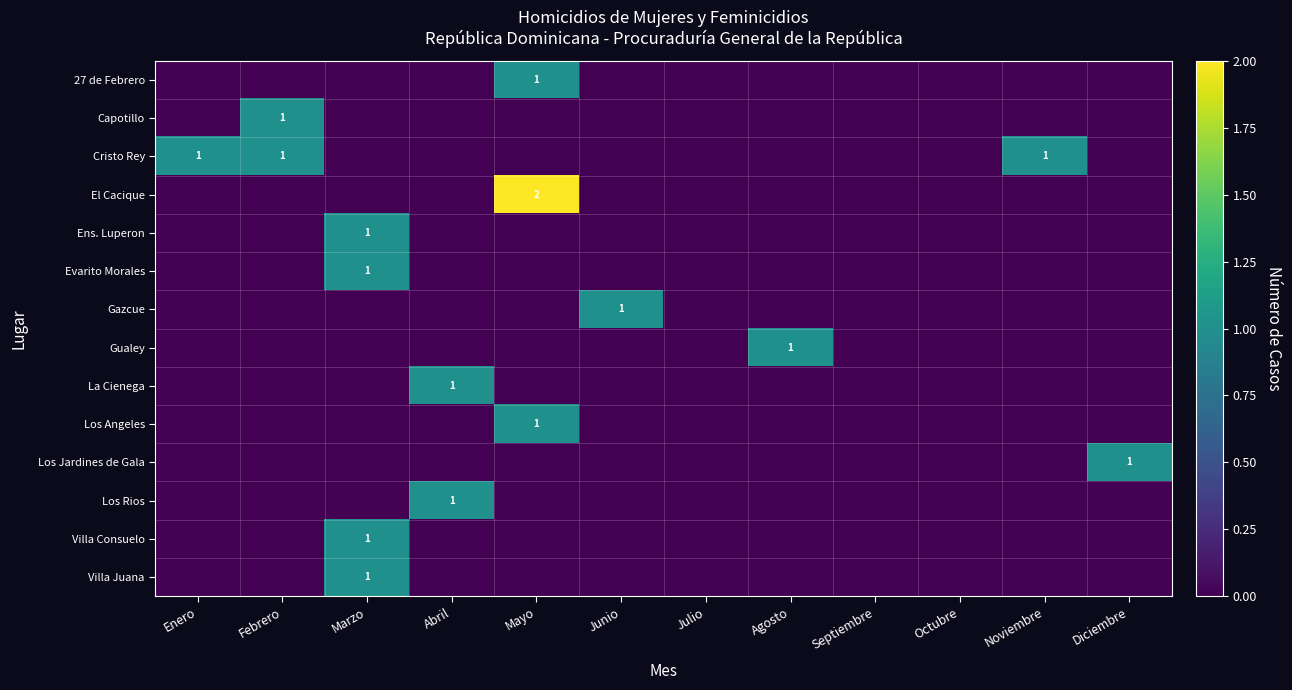

At which category does the chart reach its peak across all series?

Mayo